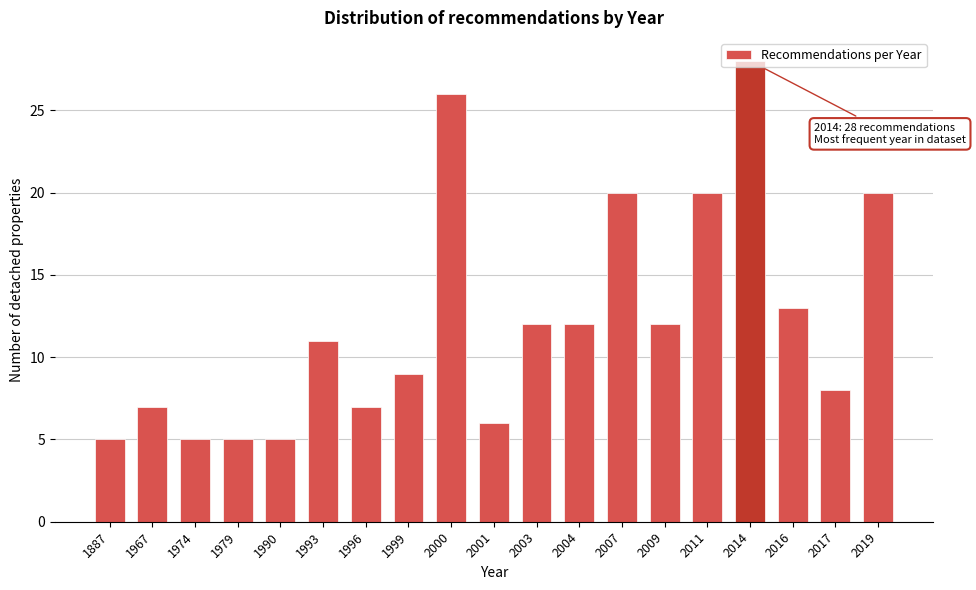

What is the change in value from 1999 to 2004?

+3